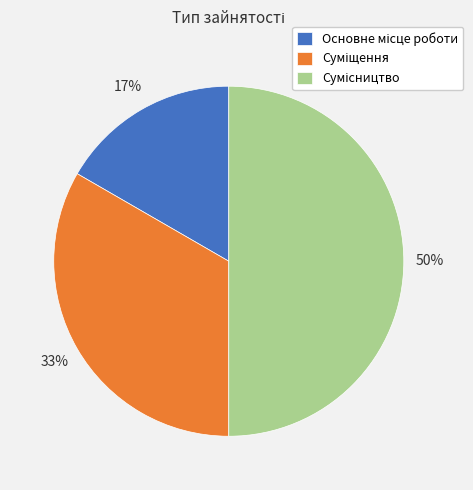

To the nearest percent, what is the difference between the largest and smallest slice percentages?

33%